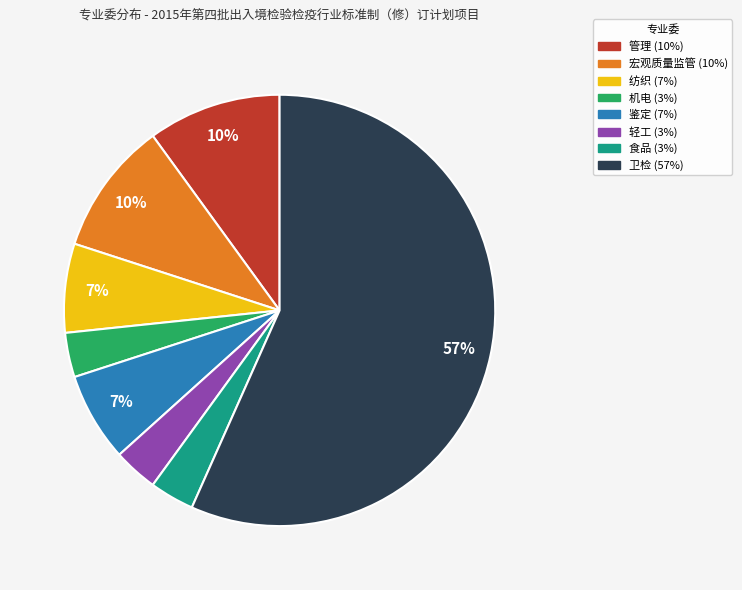

Is the sum of 卫检 and 食品 greater than half?

Yes